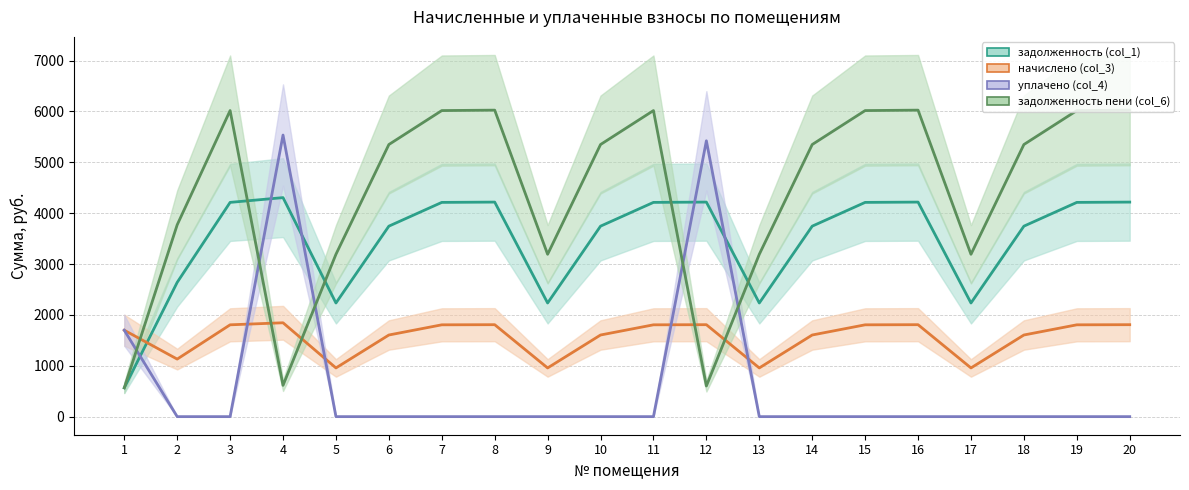

At which label does задолженность (col_1) first exceed 4211?

3